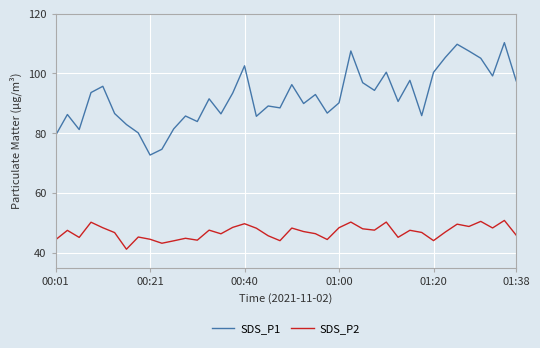

Which series has the largest total across all categories?

SDS_P1